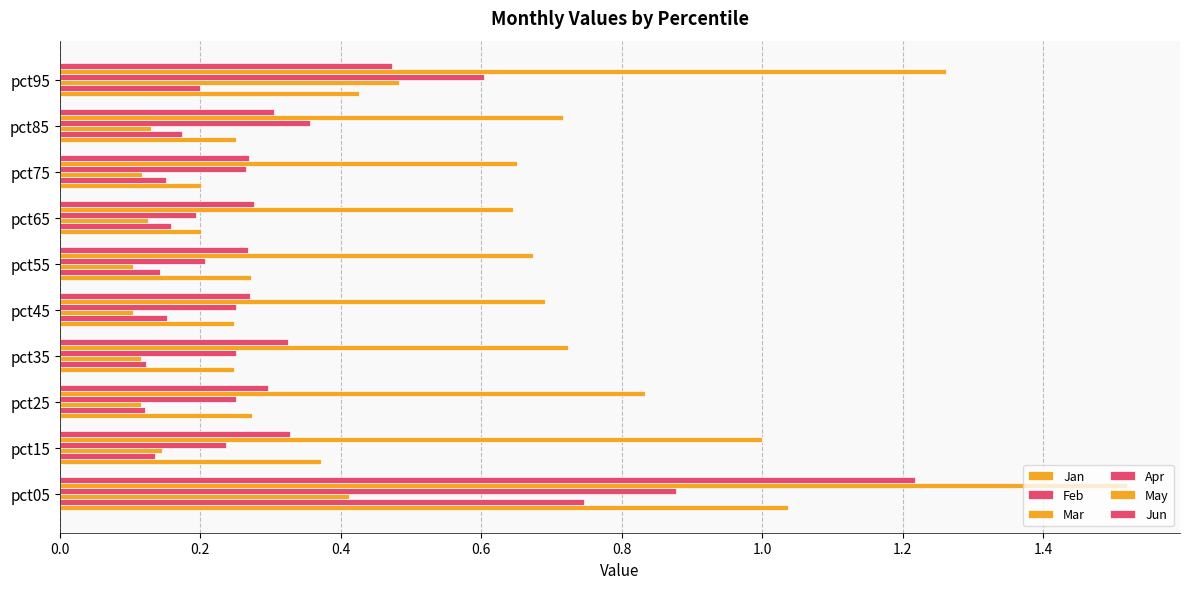

What is the difference between the maximum and minimum values in the Mar series?

0.4